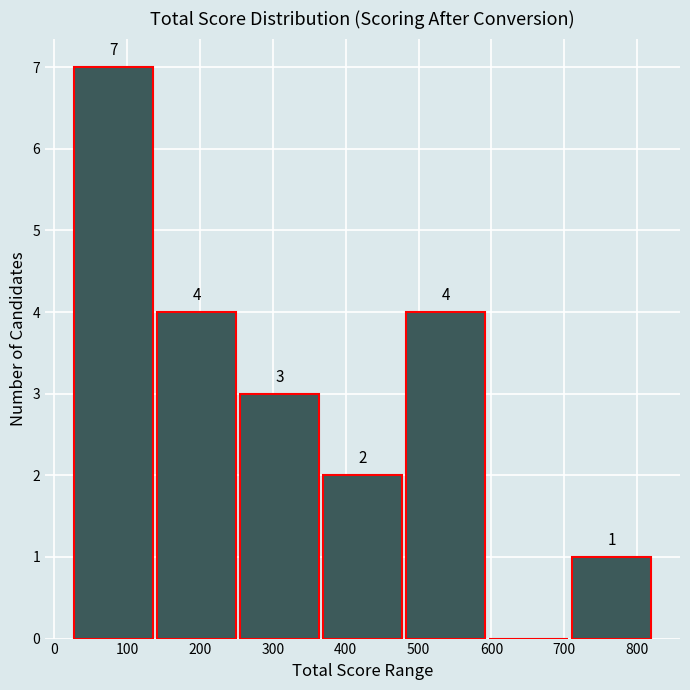

Over which range of the x-axis is the bar tallest?

20 to 140